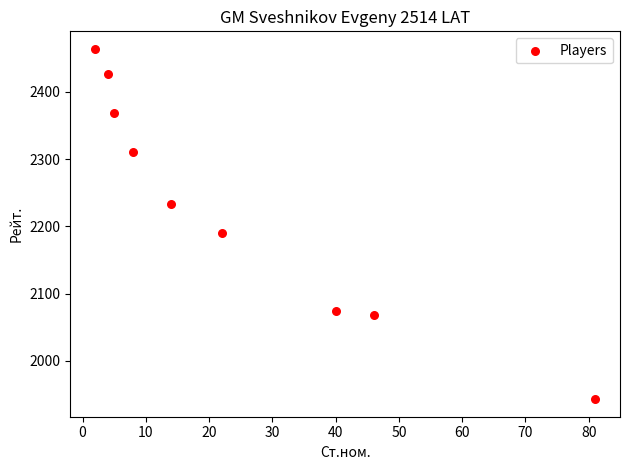

What is the range of X values (max minus min)?

79